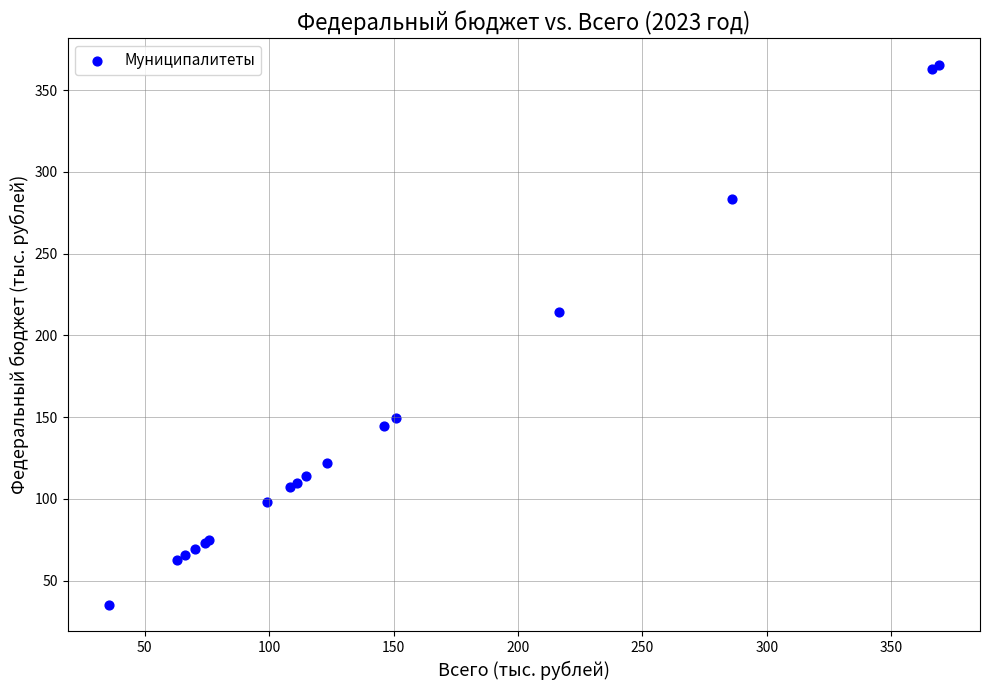

What Y value in the scatter plot is closest to 200?

214.5